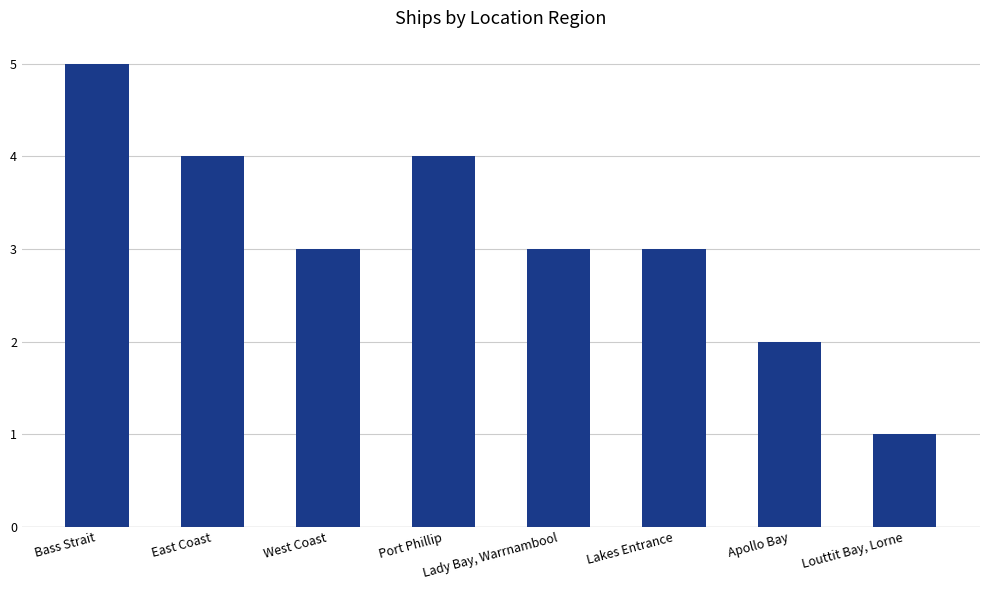

Reading left to right, extract all data points from this chart.

Bass Strait=5	East Coast=4	West Coast=3	Port Phillip=4	Lady Bay, Warrnambool=3	Lakes Entrance=3	Apollo Bay=2	Louttit Bay, Lorne=1